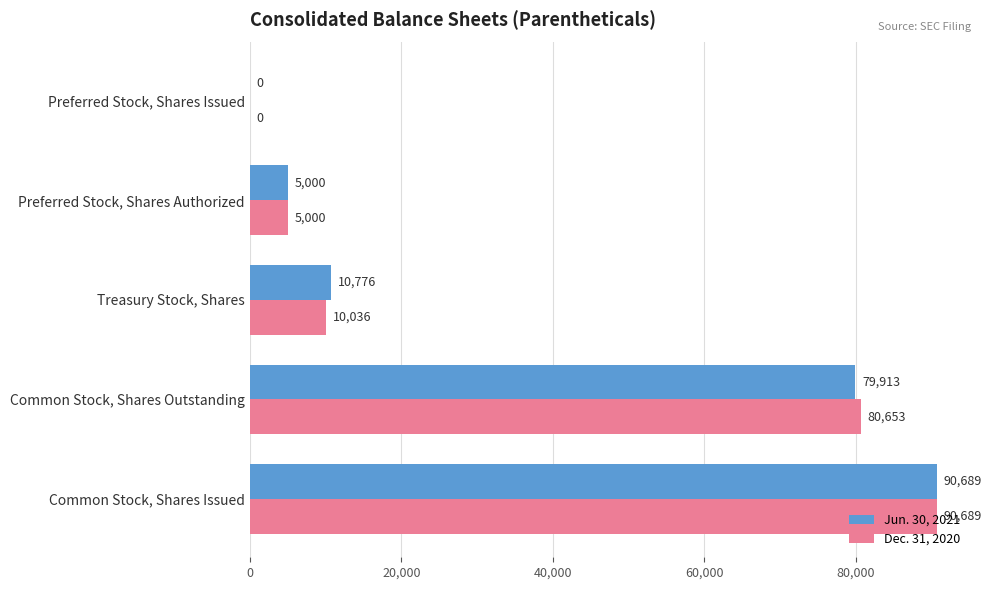

How many positive values does the Dec. 31, 2020 series have?

4